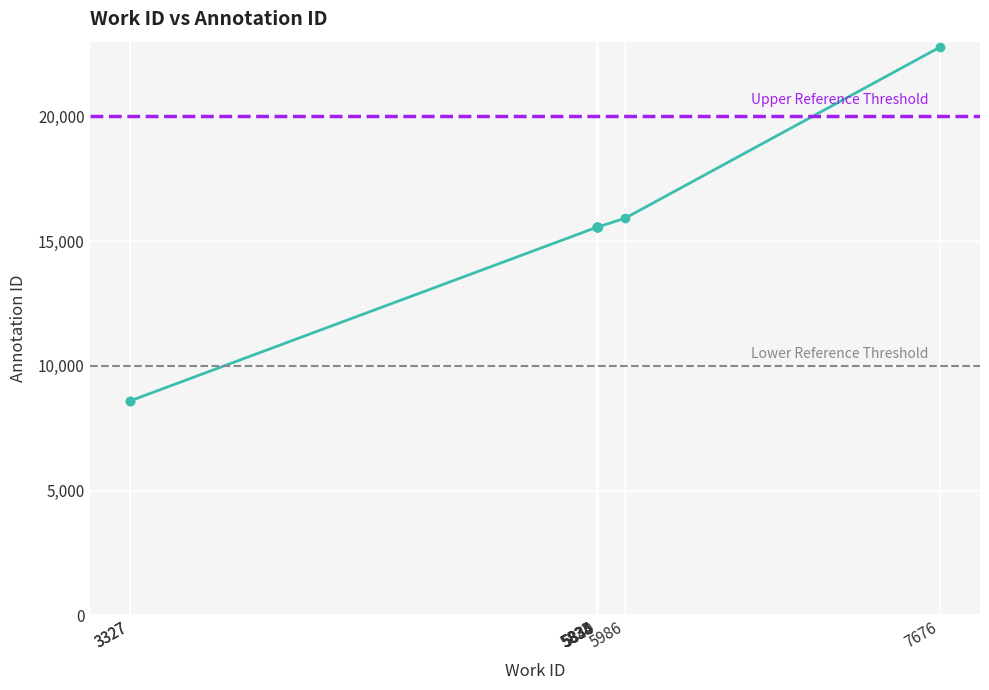

Count the number of data series in this chart.

1